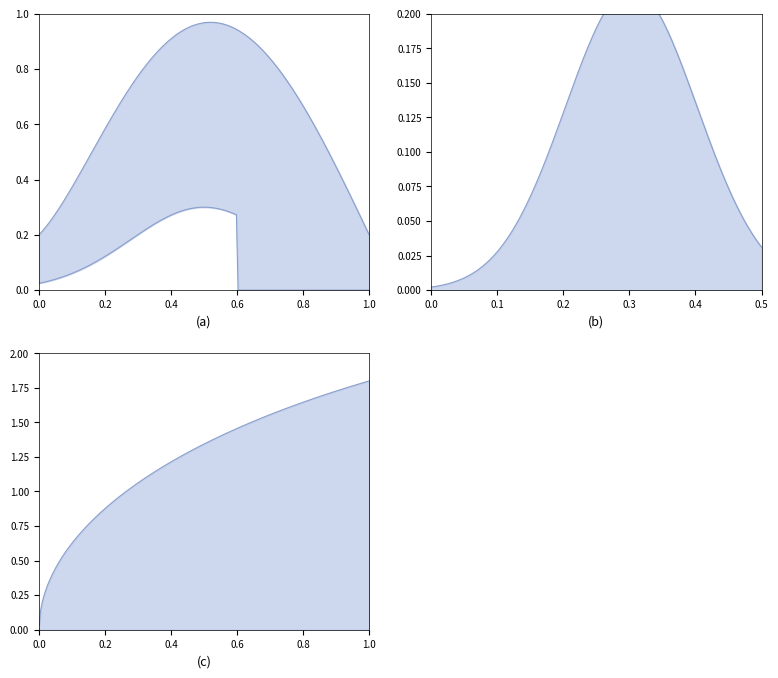

Does the chart have visible grid lines?

No